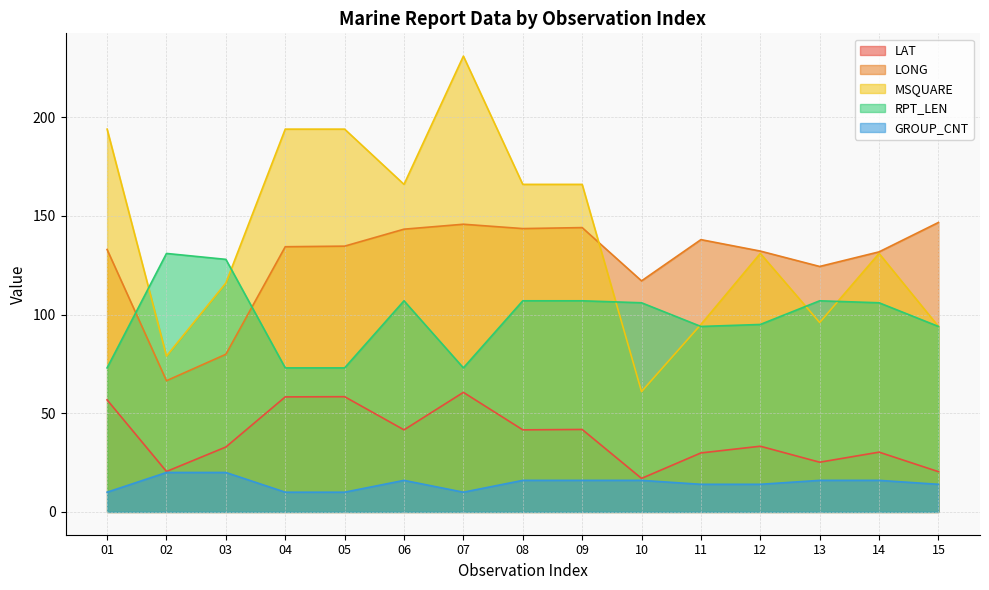

Where does the RPT_LEN series first go above 106?

02